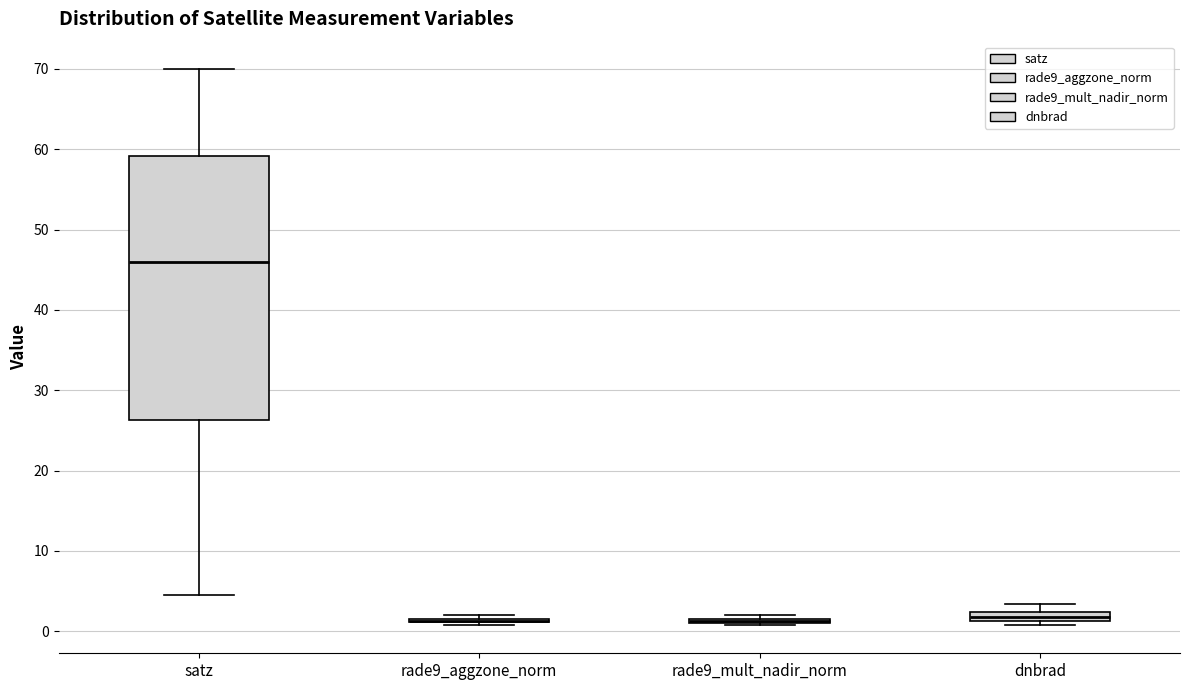

Comparing the boxes themselves (not the whiskers), which one is the tallest?

satz